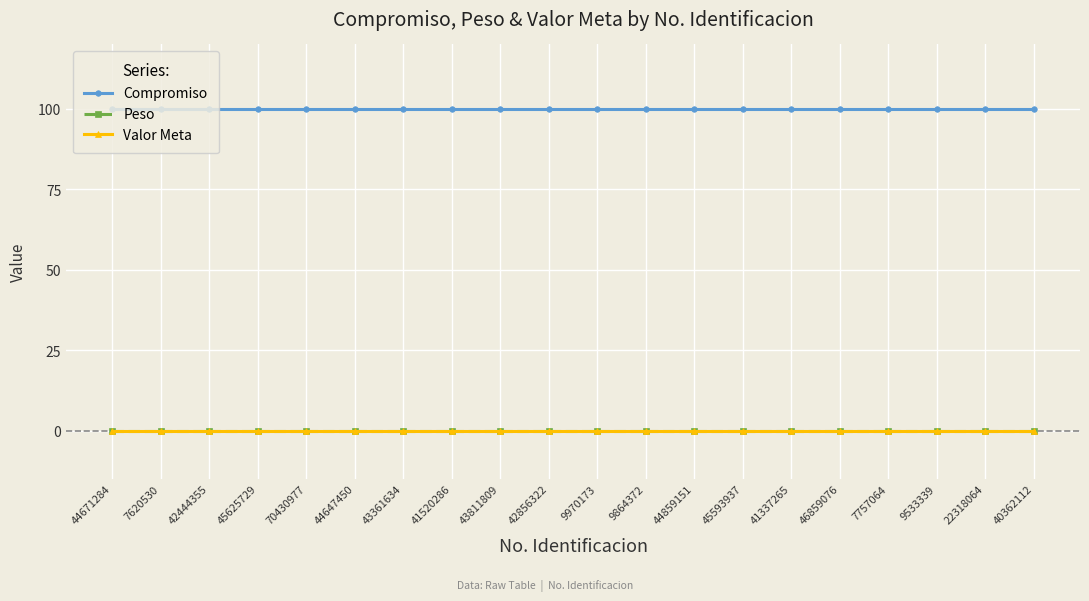

What is the label of the 2nd point from the left?

7620530